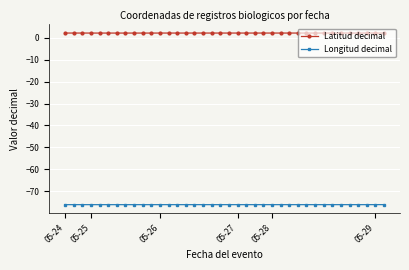

What is the lowest value of the Latitud decimal series?

2.1